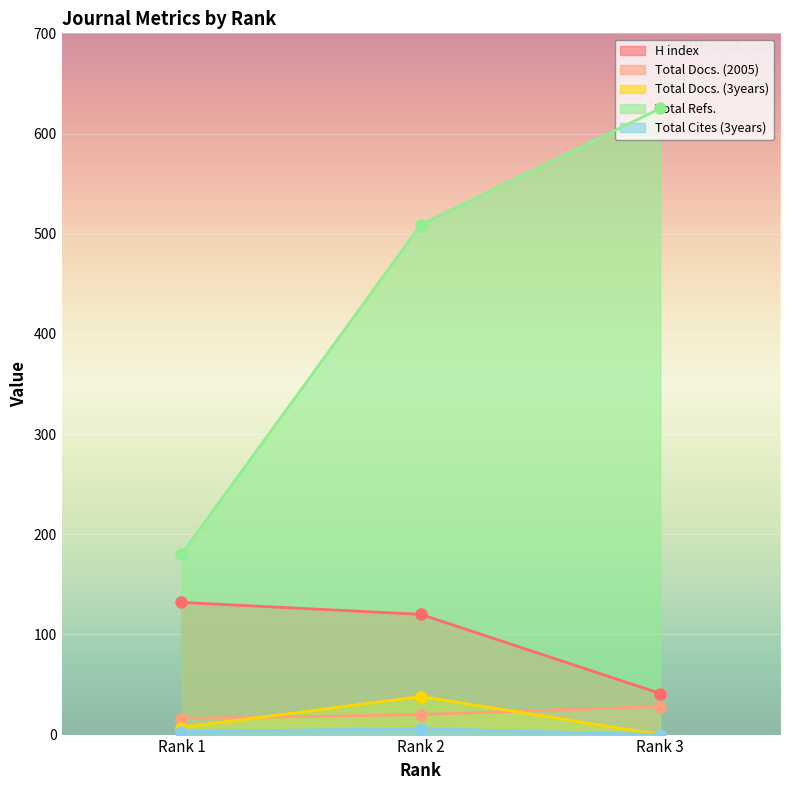

What are all the series names shown in the legend?

H index, Total Docs. (2005), Total Docs. (3years), Total Refs., Total Cites (3years)